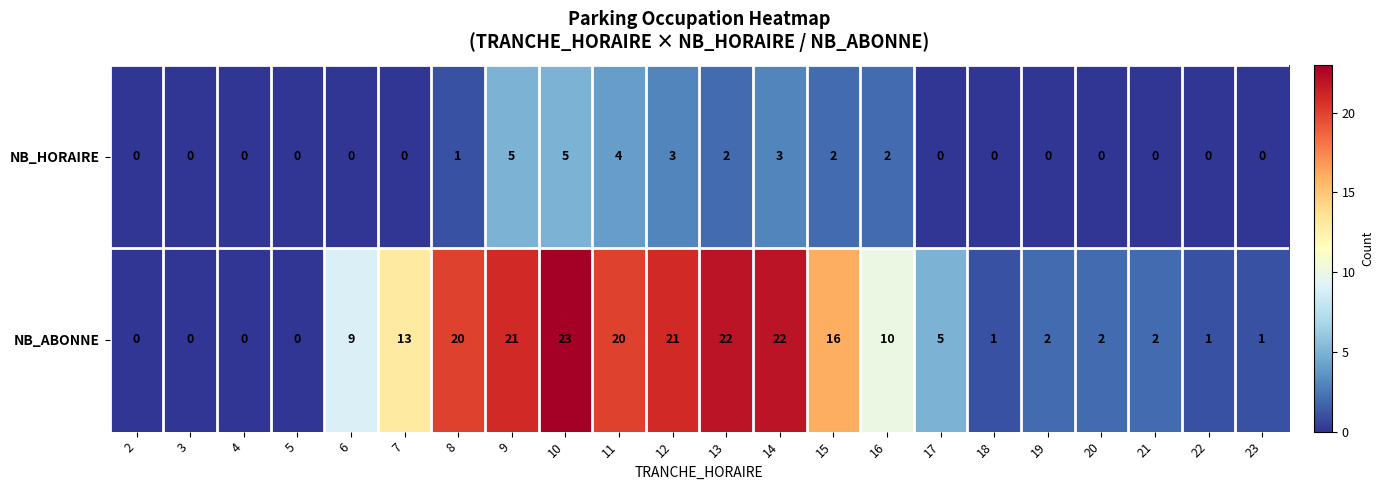

How many positive values does the NB_HORAIRE series have?

9